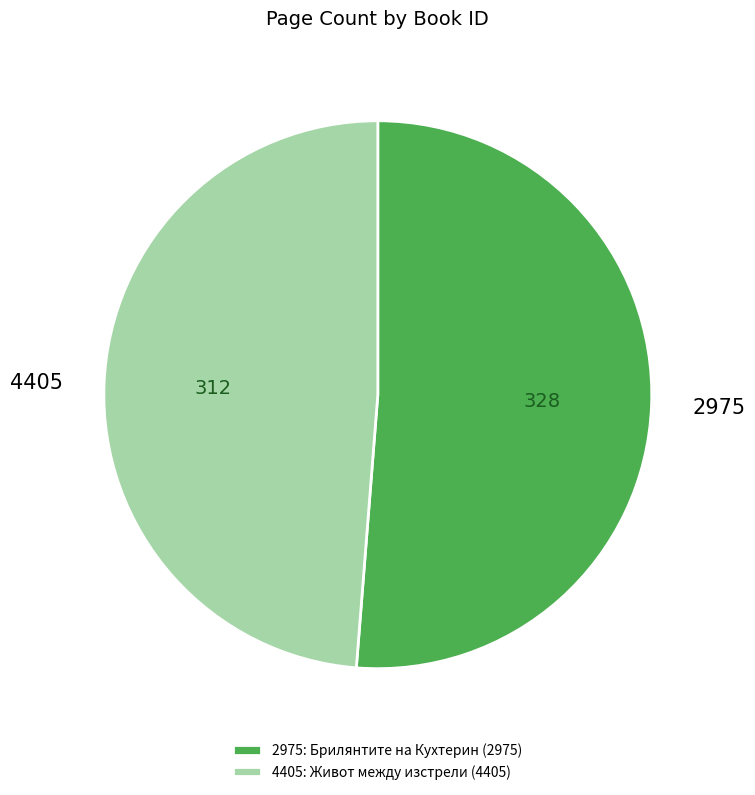

Rank the categories by value from lowest to highest.

4405, 2975